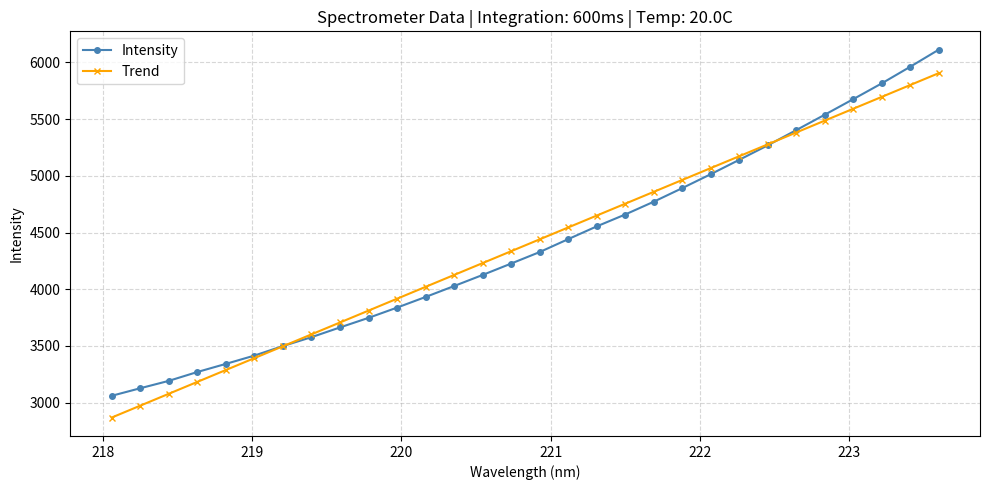

True or false: Trend has more than 0 points higher than both neighbors.

False